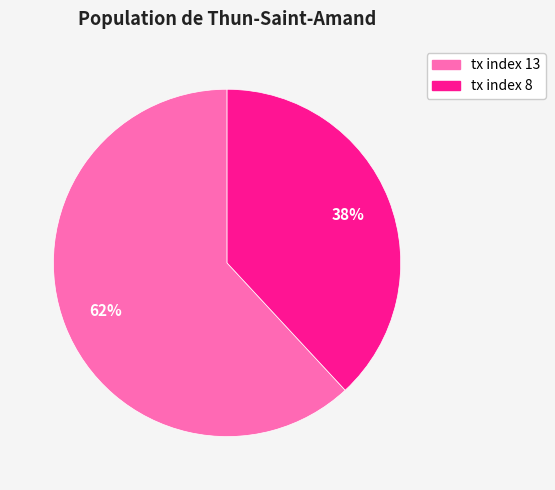

Is there any slice that represents more than half of the pie?

Yes